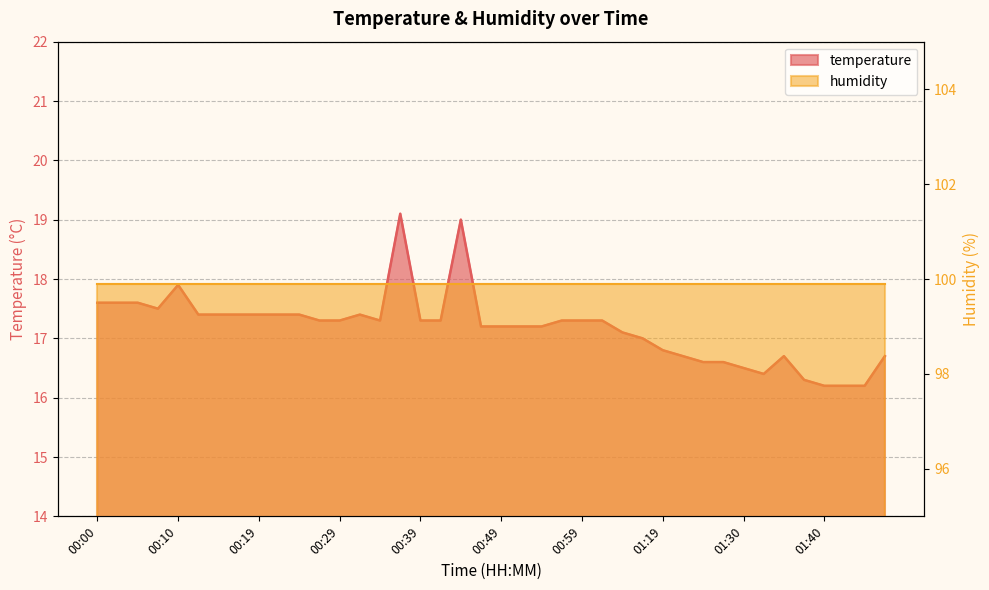

Where is the first local minimum?

00:07